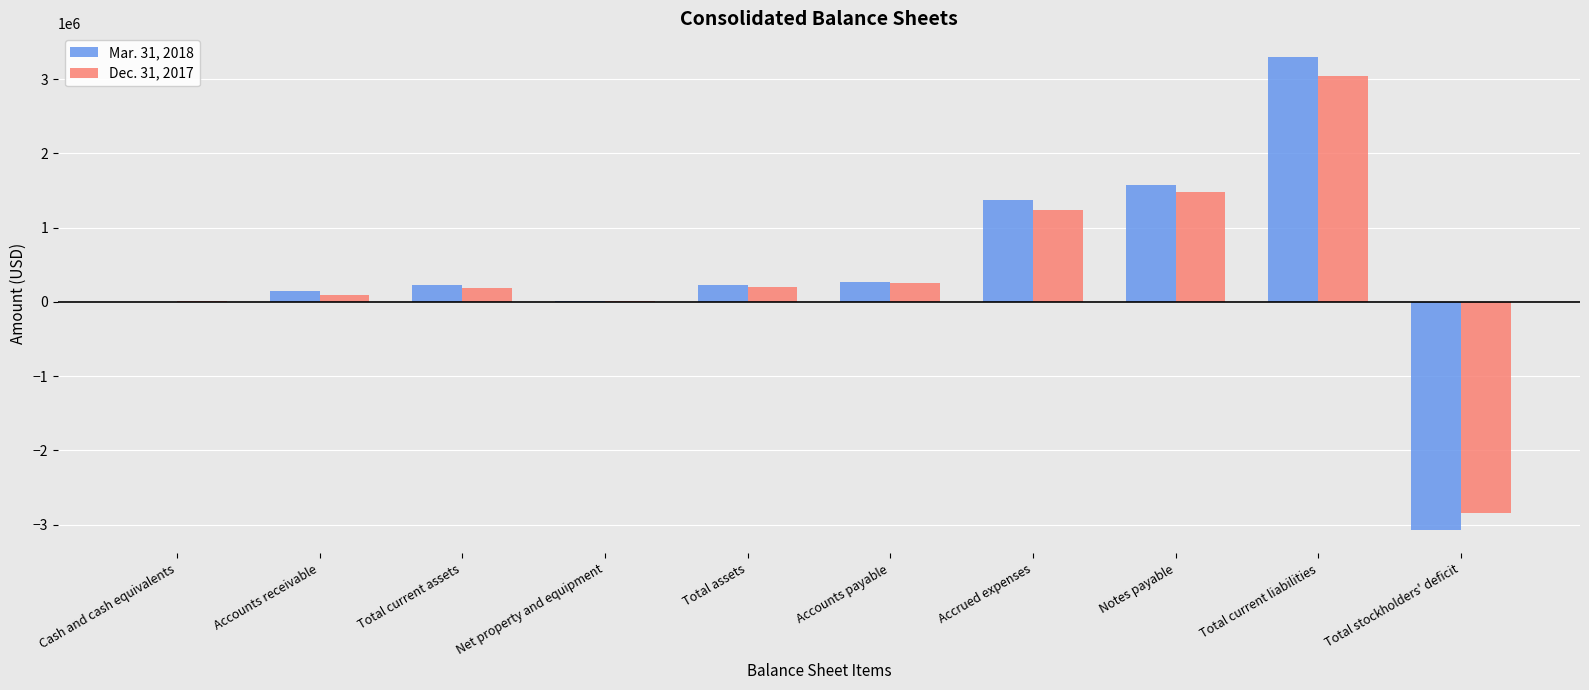

Does the chart contain stacked bars?

No